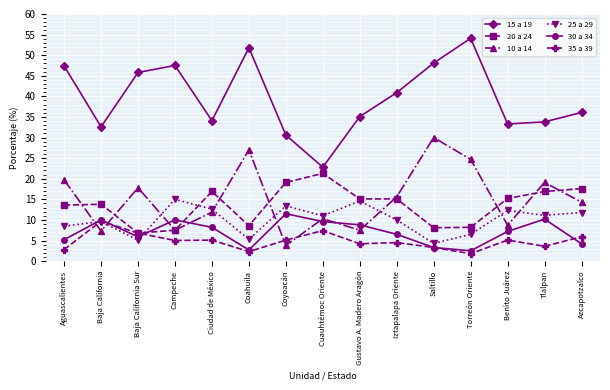

True or false: 15 a 19 has more than 0 points higher than both neighbors.

True